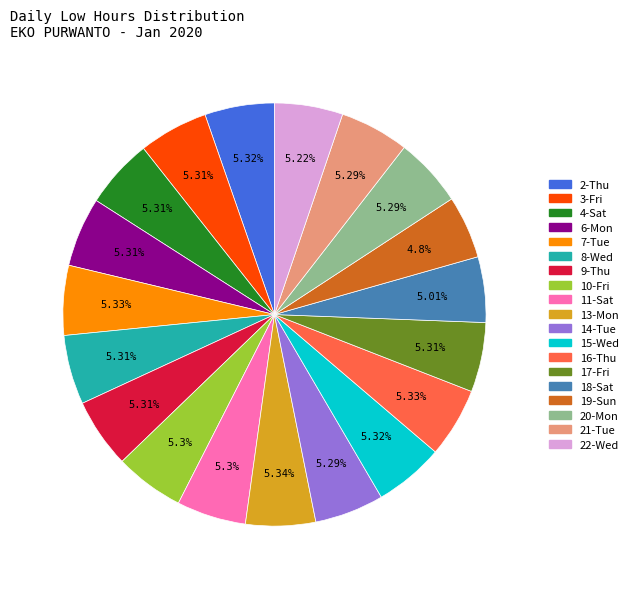

Is 7-Tue the majority of the pie?

No